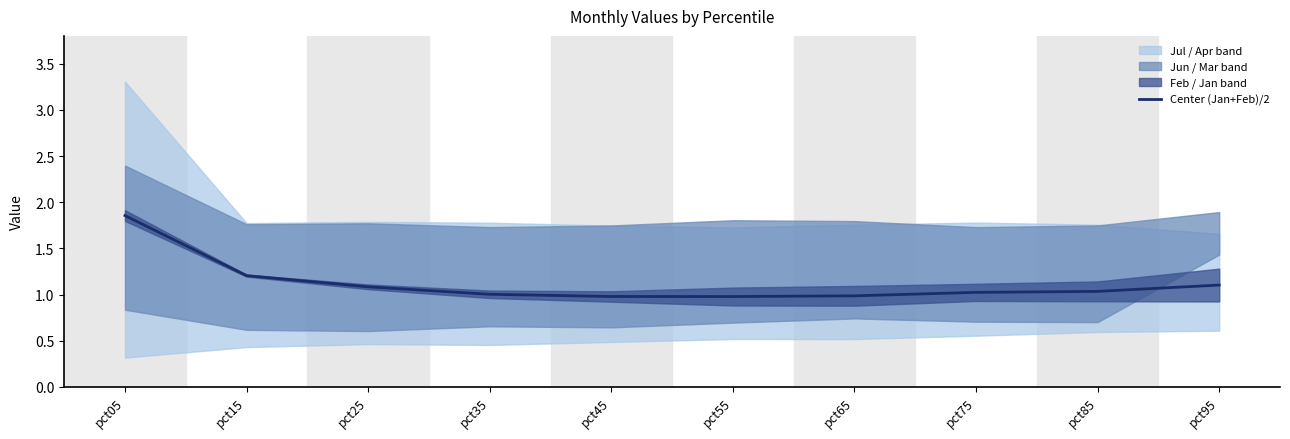

What is the change in value from pct25 to pct75?

-0.1